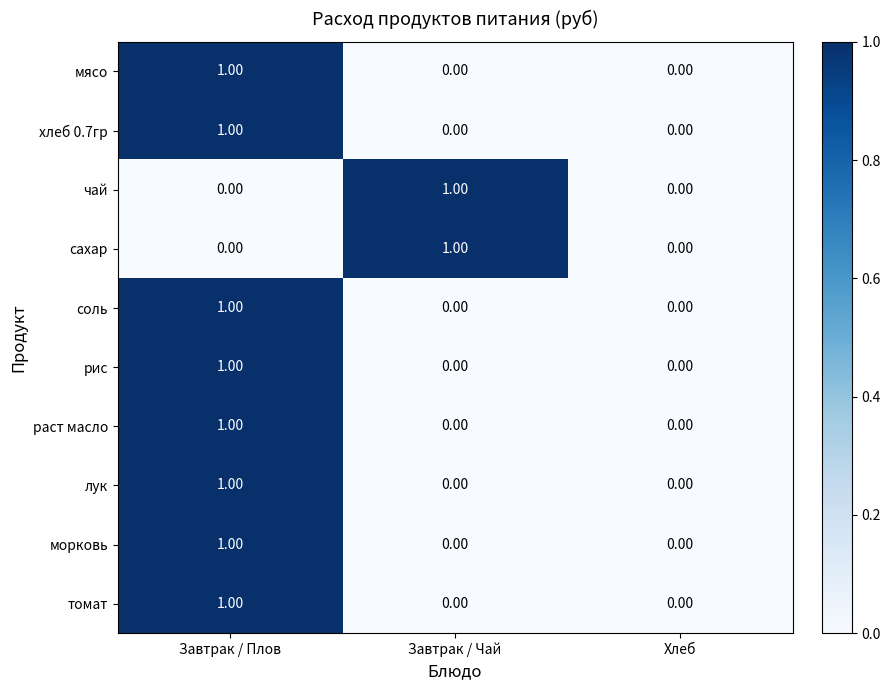

Which category has the highest value in the рис series?

Завтрак / Плов